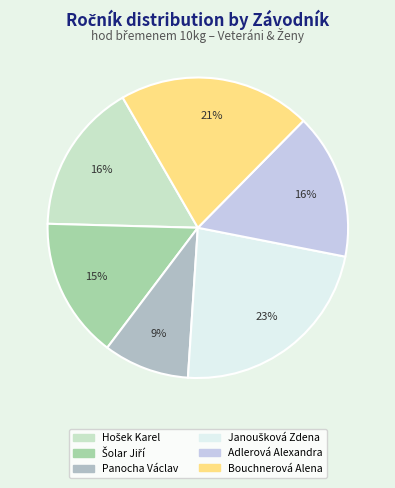

Count the number of slices in the pie.

6